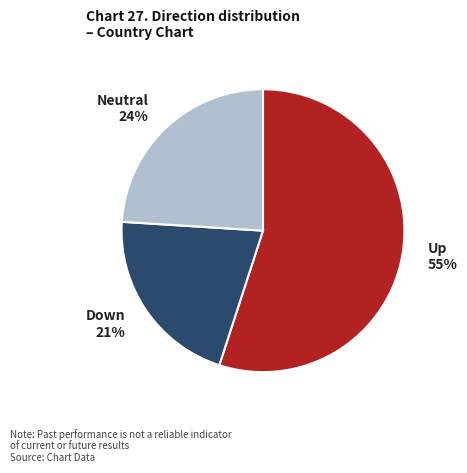

To the nearest percent, what is the average slice percentage?

33%